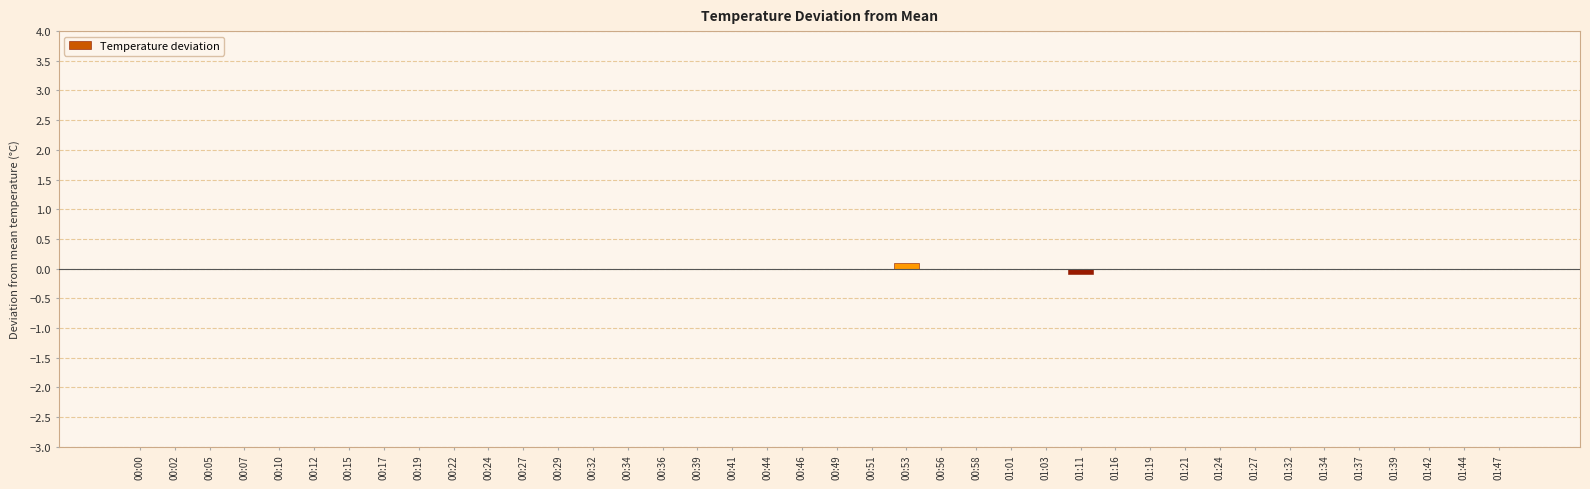

Which category has the highest value across all series?

00:53